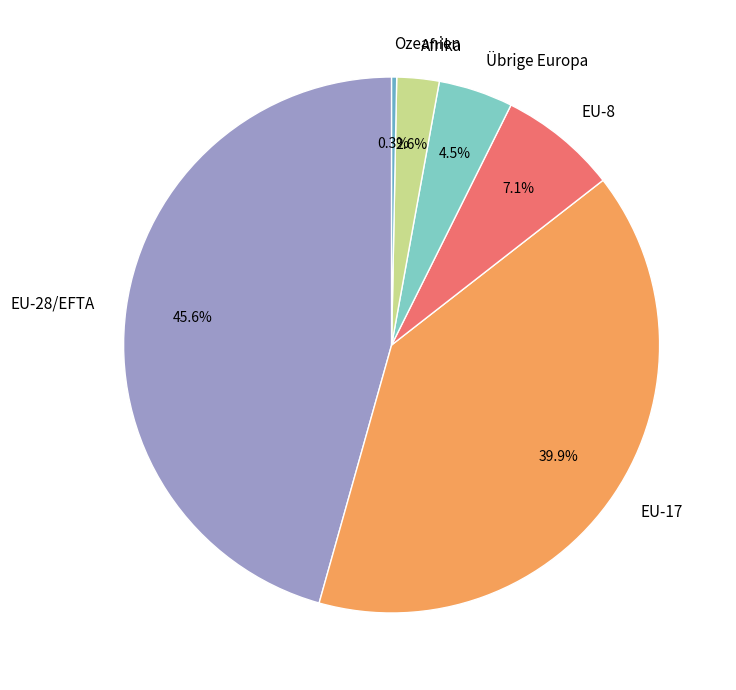

True or false: Afrika accounts for 3% of the total.

True